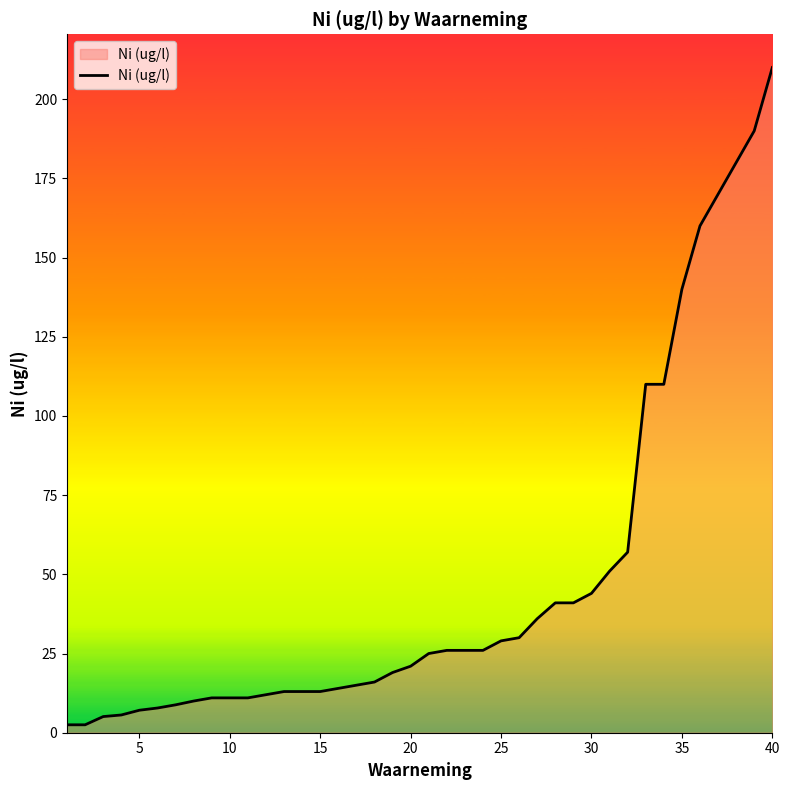

What is the maximum value shown in the chart?

210.0